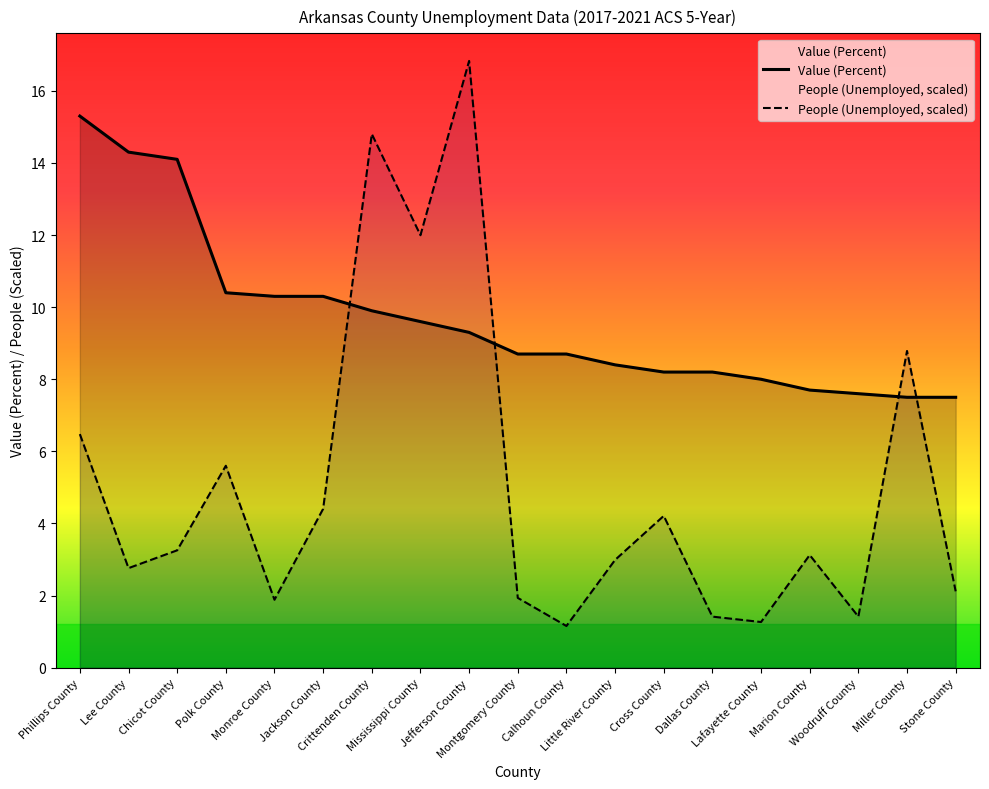

What position from the right is Chicot County?

17